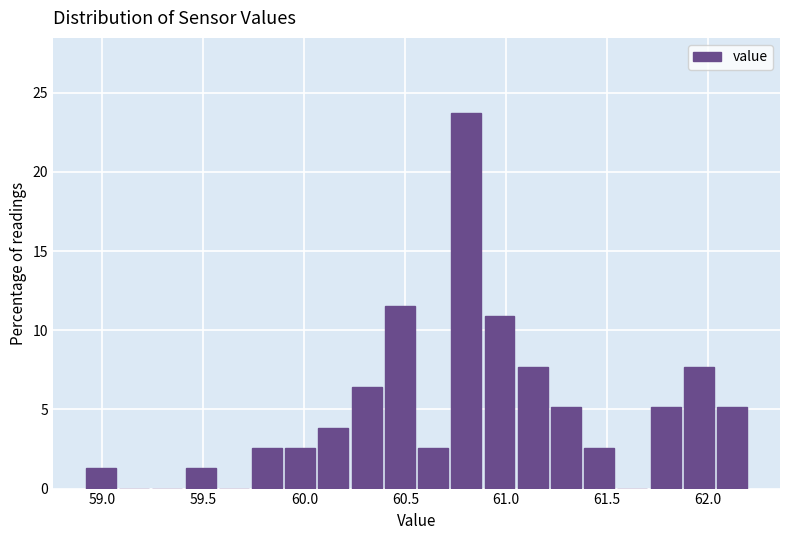

Around what value on the x-axis is the tallest bar? Give the approximate position of its centre, as read against the axis.

60.80